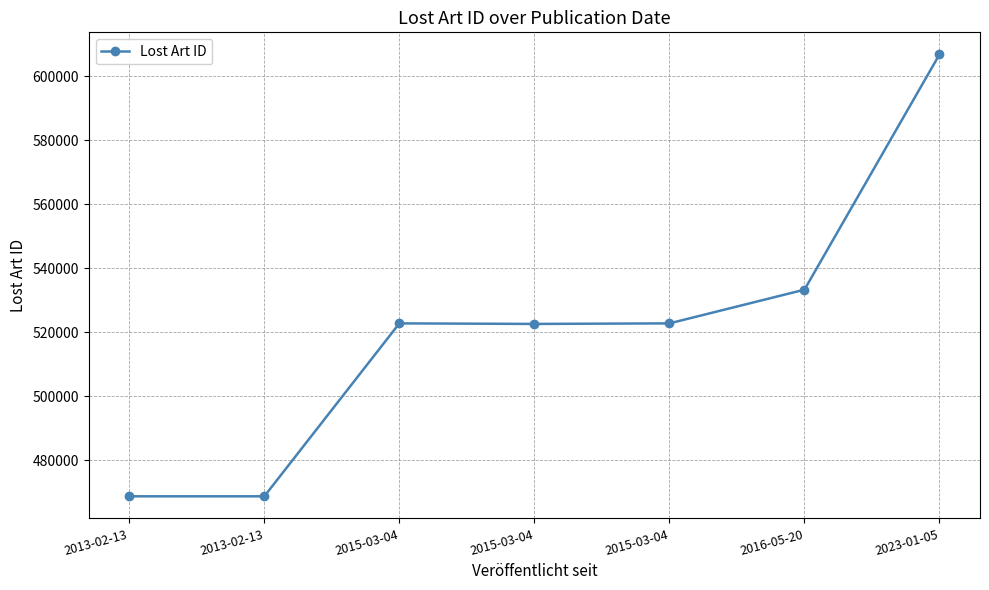

How many lines are shown in the chart?

1